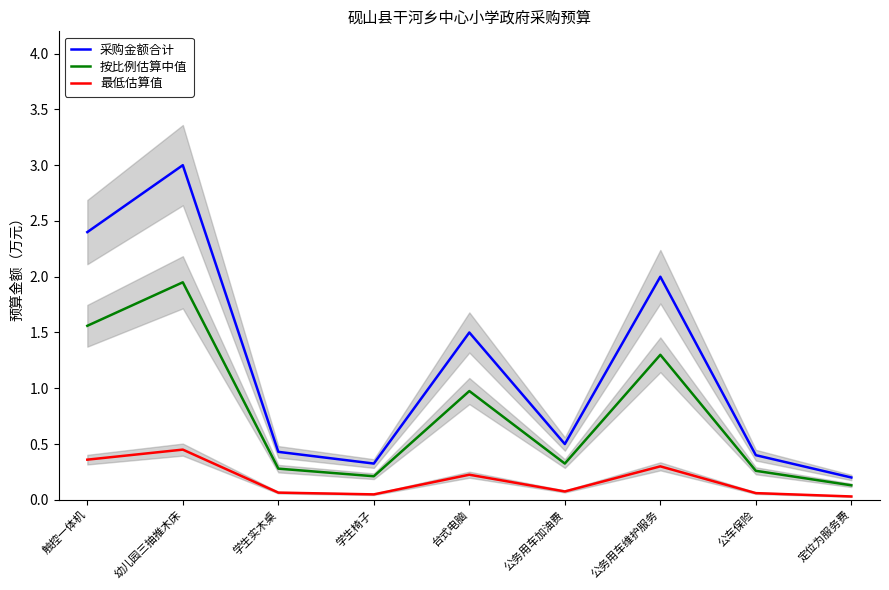

True or false: 采购金额合计 and 最低估算值 cross at least once.

False